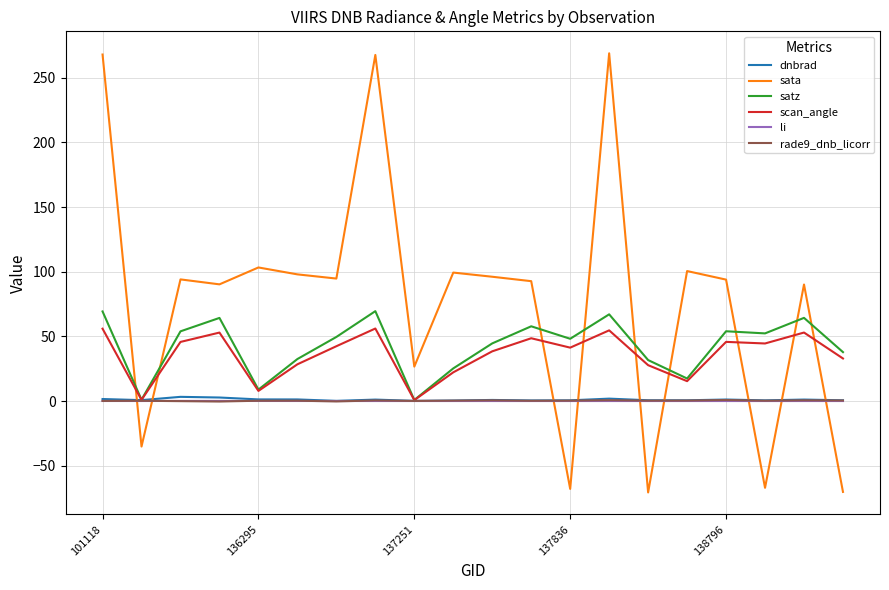

What is the lowest value of the sata series?

-70.7